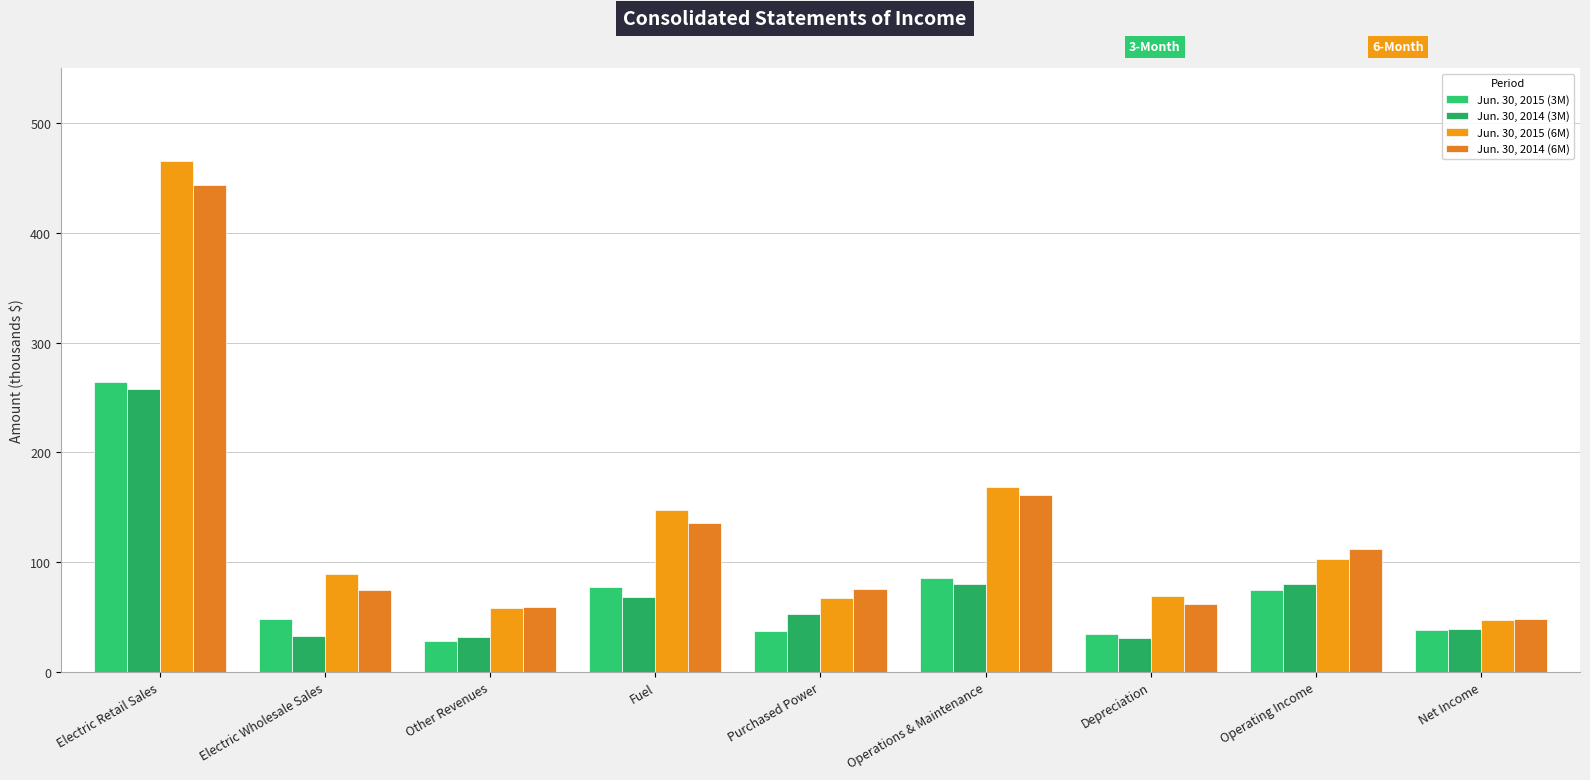

Reading left to right, transcribe all the data shown in this chart.

Jun. 30, 2015 (3M): Electric Retail Sales=264.3	Electric Wholesale Sales=47.7	Other Revenues=28.2	Fuel=77.1	Purchased Power=36.9	Operations & Maintenance=85.7	Depreciation=34.2	Operating Income=74.4	Net Income=37.8
Jun. 30, 2014 (3M): Electric Retail Sales=257.8	Electric Wholesale Sales=32.6	Other Revenues=31.3	Fuel=68.3	Purchased Power=52.9	Operations & Maintenance=79.8	Depreciation=31.1	Operating Income=79.7	Net Income=38.7
Jun. 30, 2015 (6M): Electric Retail Sales=465.9	Electric Wholesale Sales=89.1	Other Revenues=58.5	Fuel=147.6	Purchased Power=67.4	Operations & Maintenance=168.3	Depreciation=69.0	Operating Income=102.6	Net Income=47.3
Jun. 30, 2014 (6M): Electric Retail Sales=443.8	Electric Wholesale Sales=74.6	Other Revenues=58.7	Fuel=136.0	Purchased Power=75.5	Operations & Maintenance=161.1	Depreciation=61.9	Operating Income=111.7	Net Income=47.9